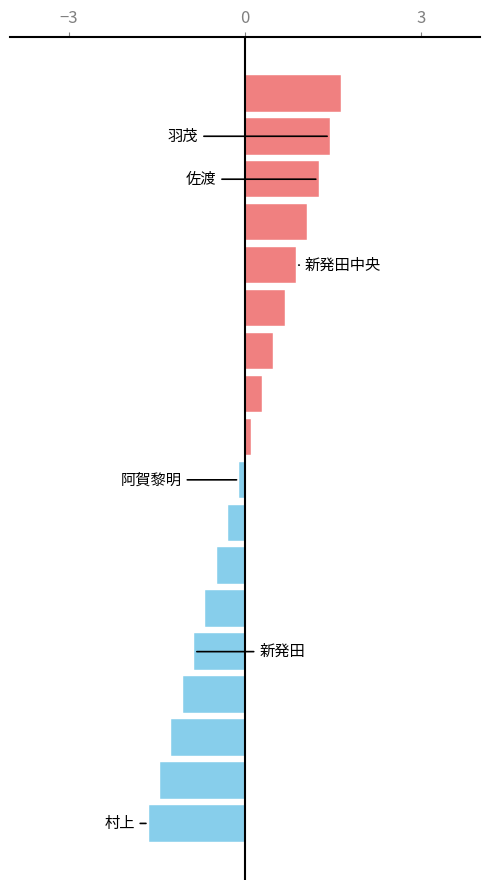

Reading bottom to top, transcribe all the data shown in this chart.

-1.6	-1.4	-1.3	-1.1	-0.9	-0.7	-0.5	-0.3	-0.1	0.1	0.3	0.5	0.7	0.9	1.1	1.3	1.4	1.6